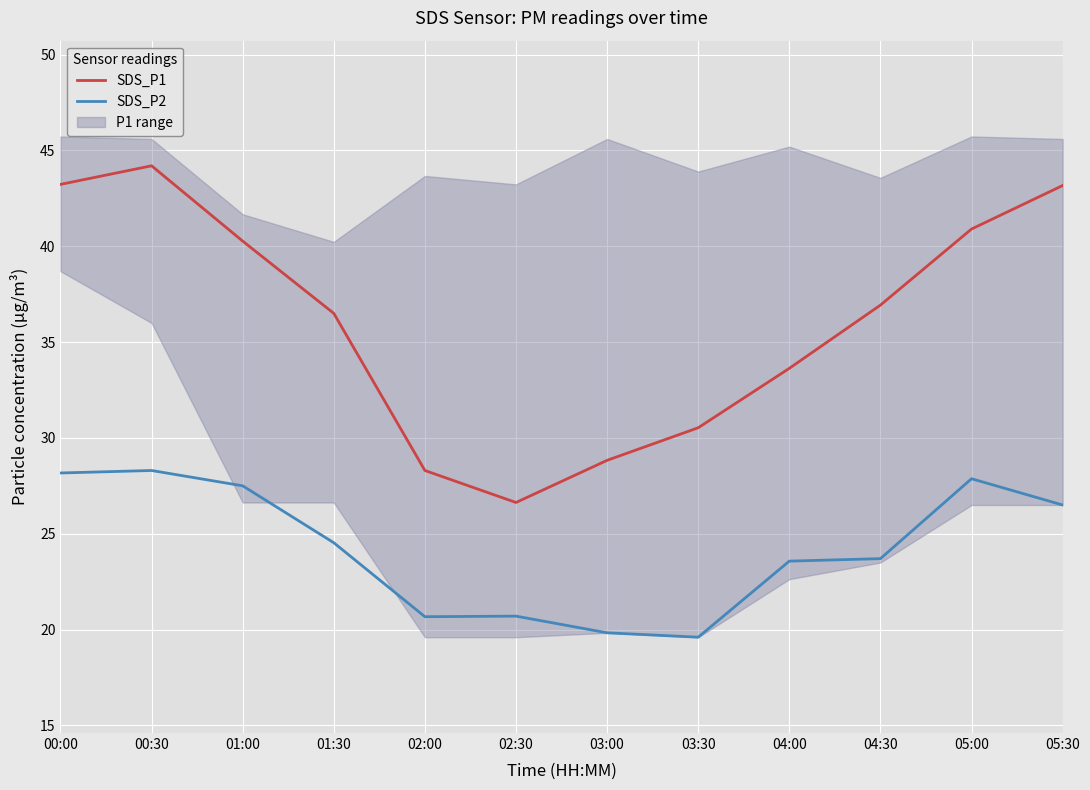

How many lines are shown in the chart?

2